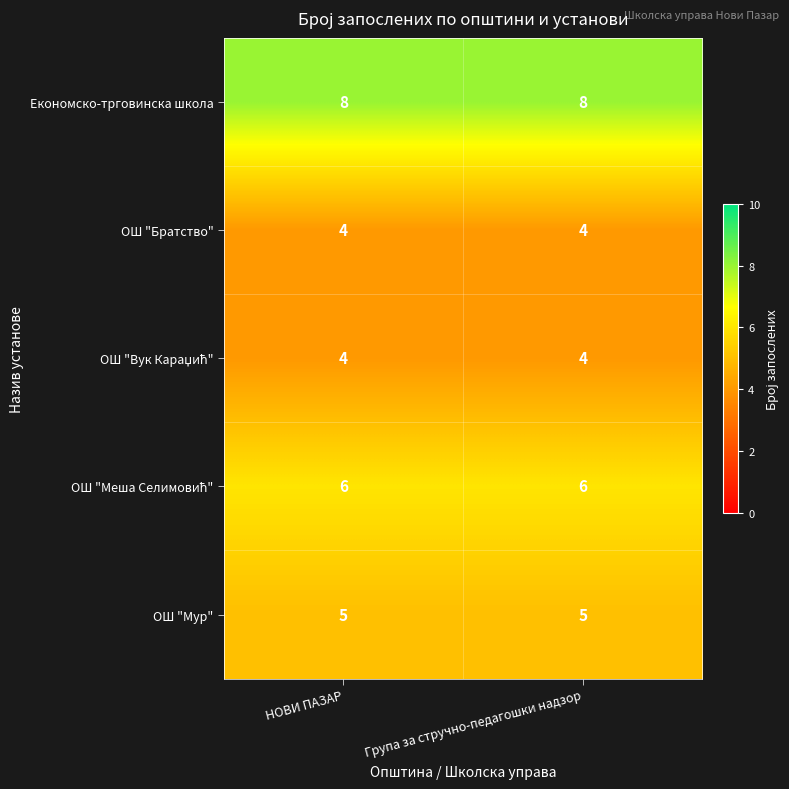

The value of Економско-трговинска школа at Група за стручно-педагошки надзор is 8. True or false?

True